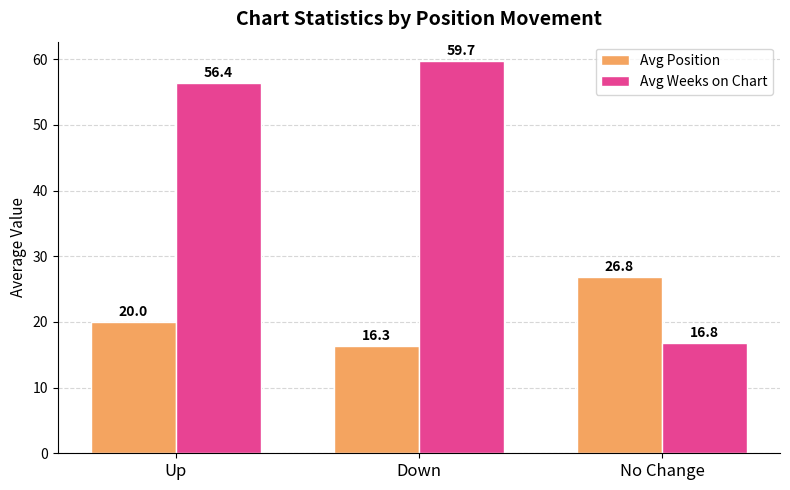

True or false: Avg Position has a value of 32.6 at Up.

False